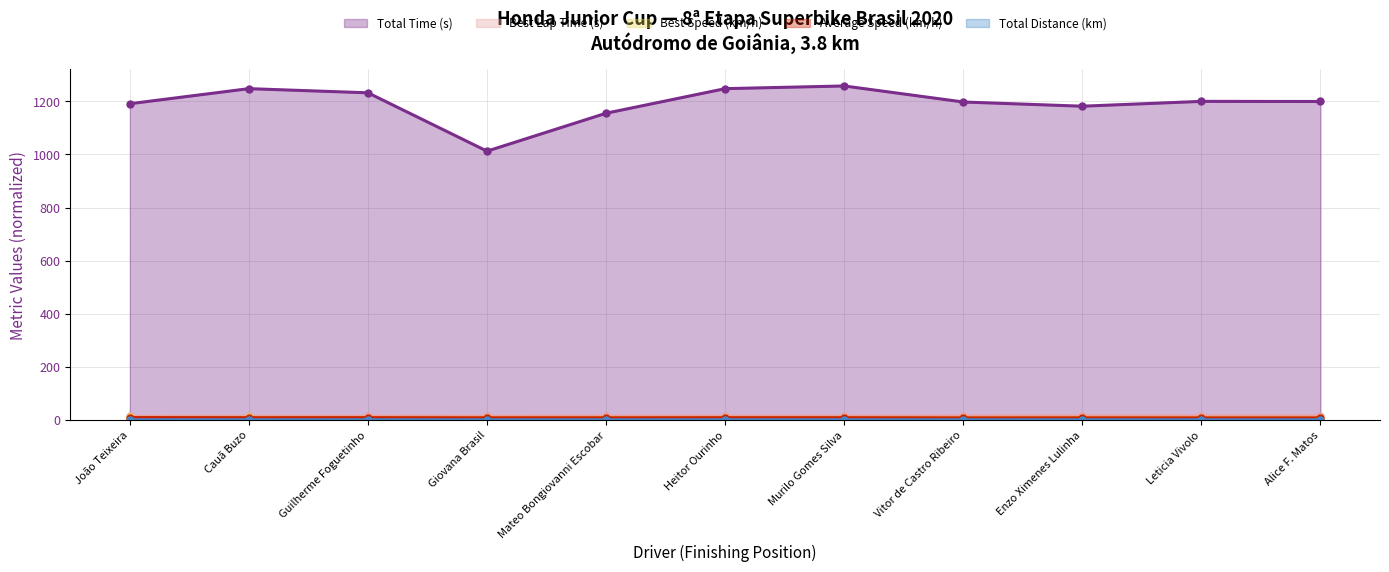

What is the total value across all series at Leticia Vivolo?

1233.3